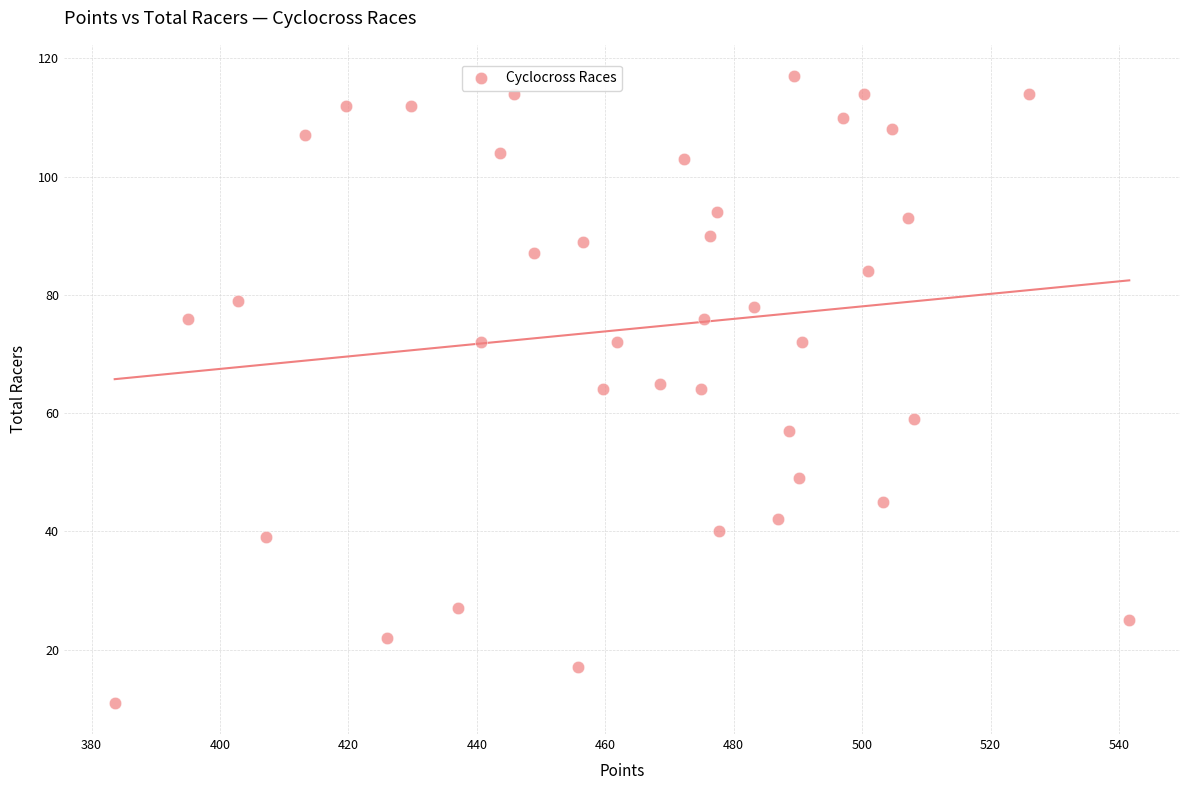

What is the range of Y values (max minus min)?

106